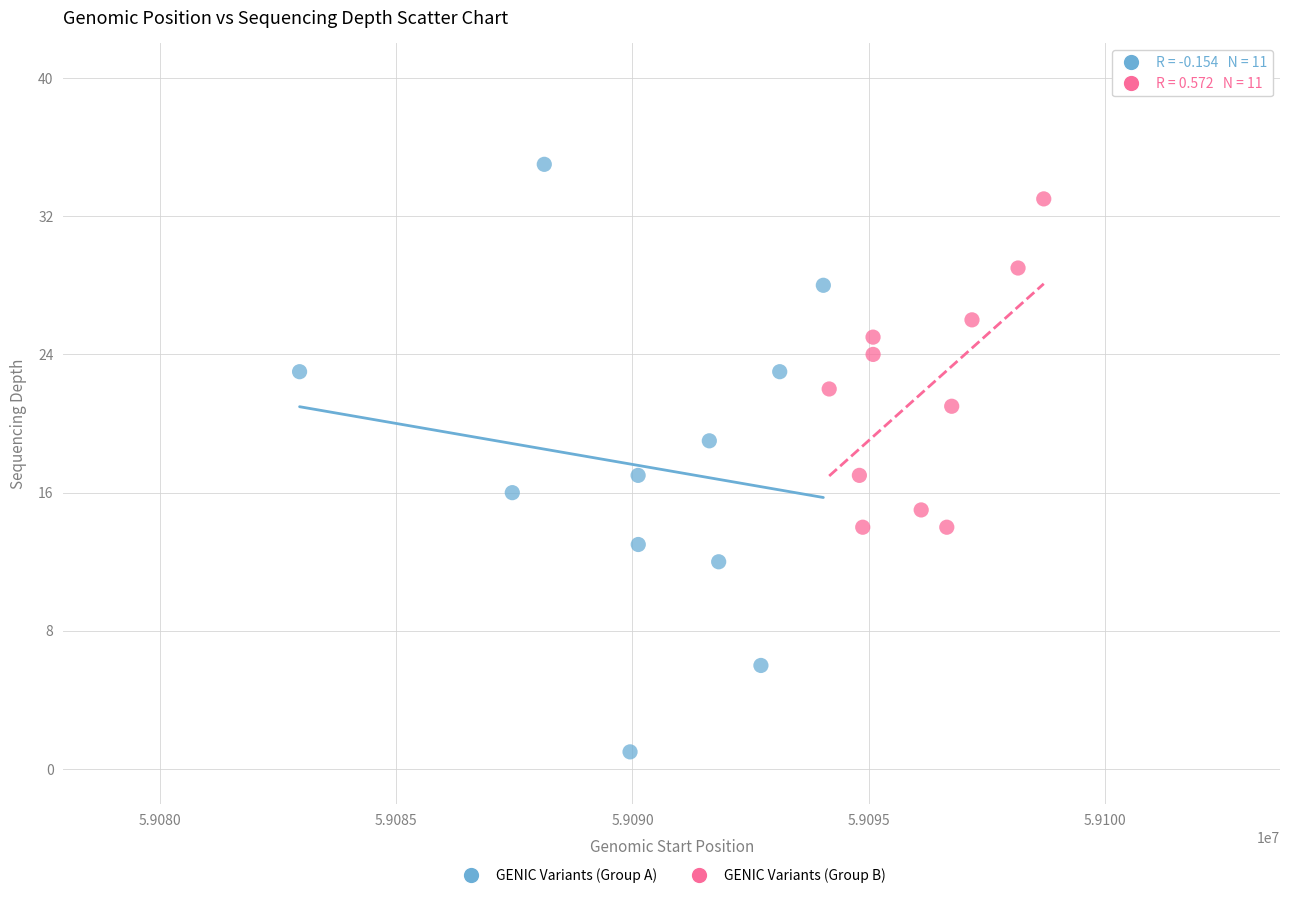

Which series has the largest Y range (max minus min)?

GENIC Variants (Group A)